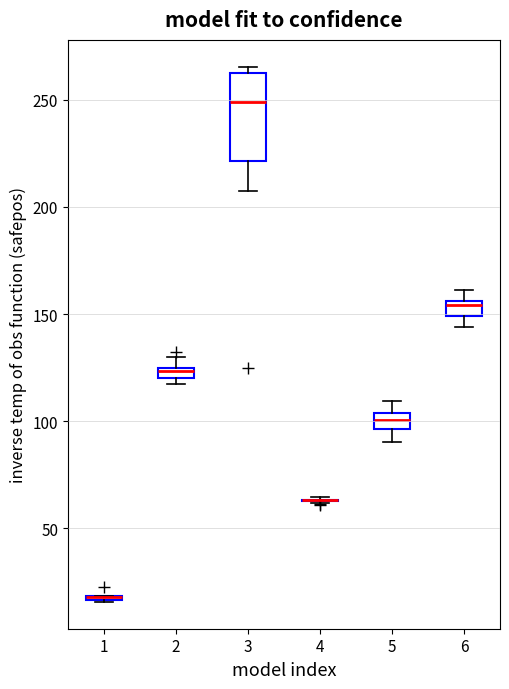

Where does the median line of the box at x = 3 sit on the y-axis? The values are not printed on the chart, so give them approximately, as read against the axis.

250